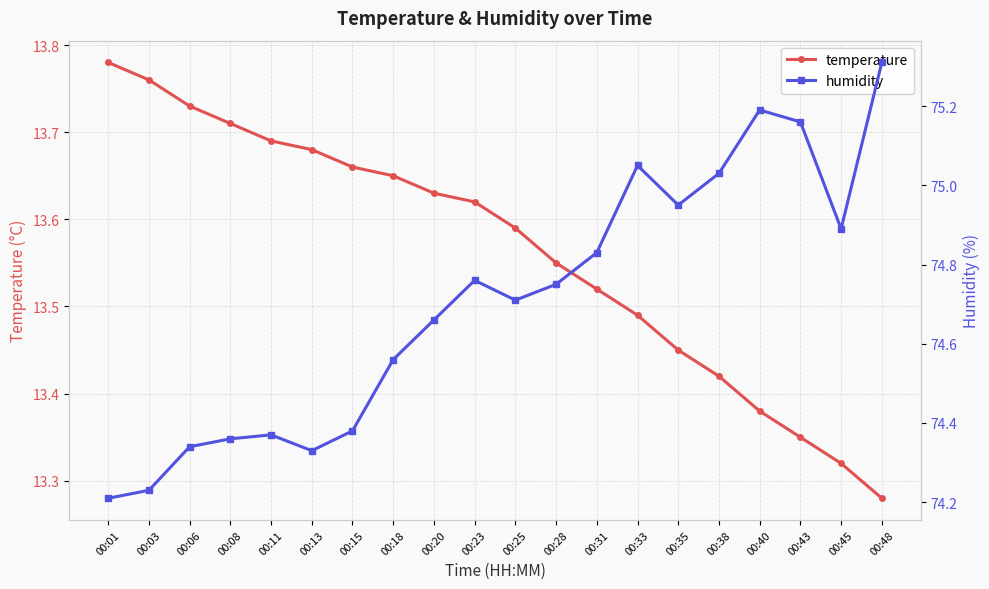

True or false: humidity and temperature intersect in this chart.

False